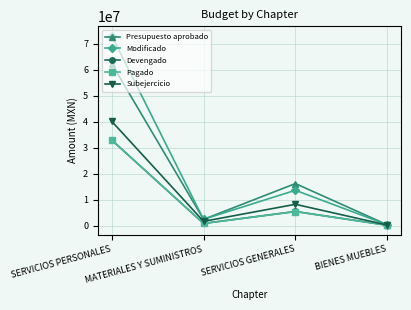

How many lines are shown in the chart?

5